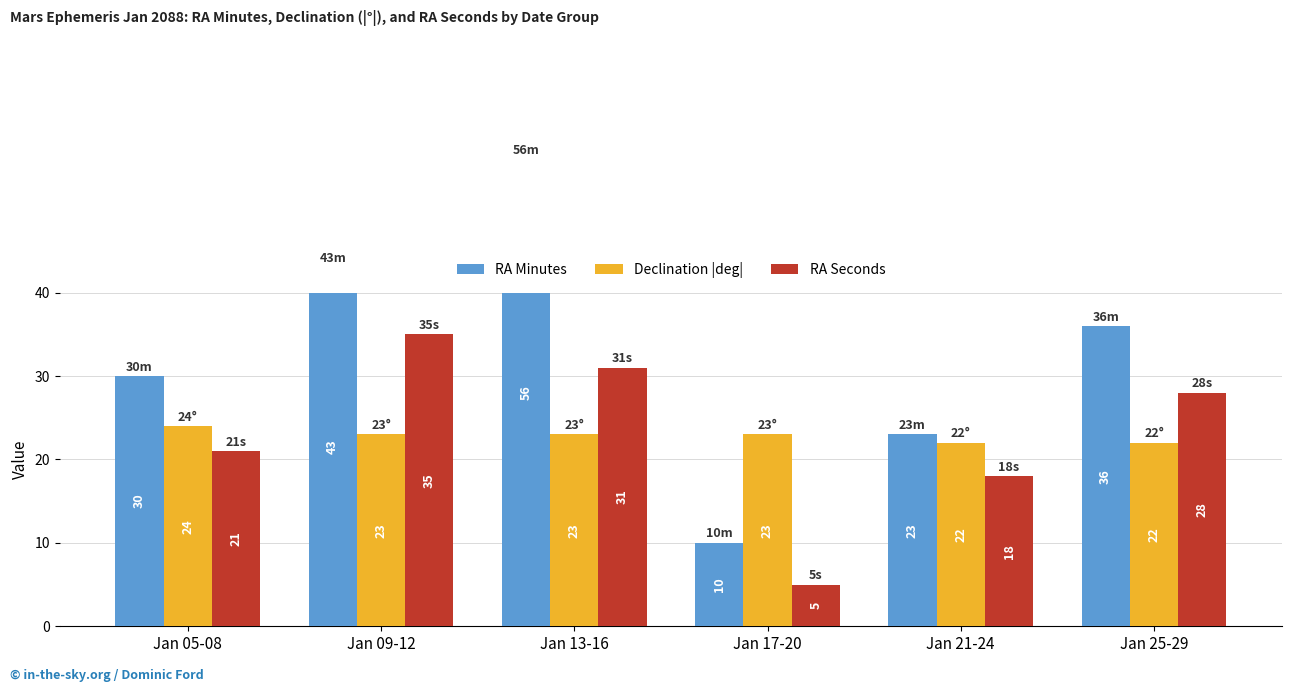

How many bars are there in total?

18